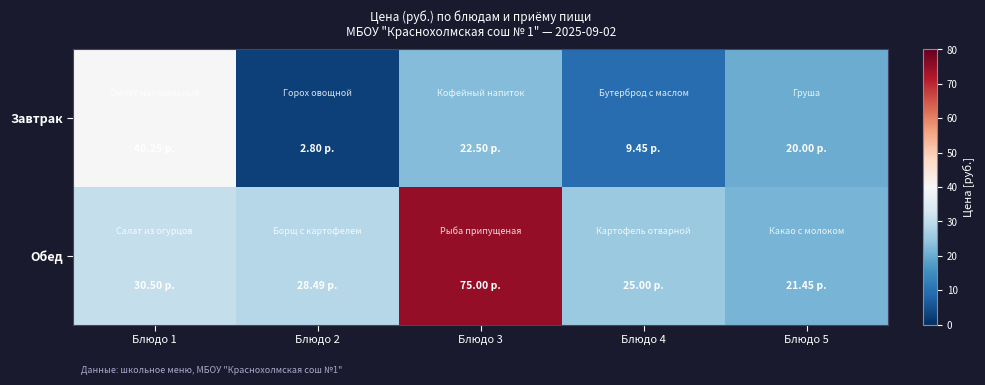

Reading left to right, extract all data points from this chart.

Завтрак: Блюдо 1=40.2	Блюдо 2=2.8	Блюдо 3=22.5	Блюдо 4=9.4	Блюдо 5=20.0
Обед: Блюдо 1=30.5	Блюдо 2=28.5	Блюдо 3=75.0	Блюдо 4=25.0	Блюдо 5=21.4